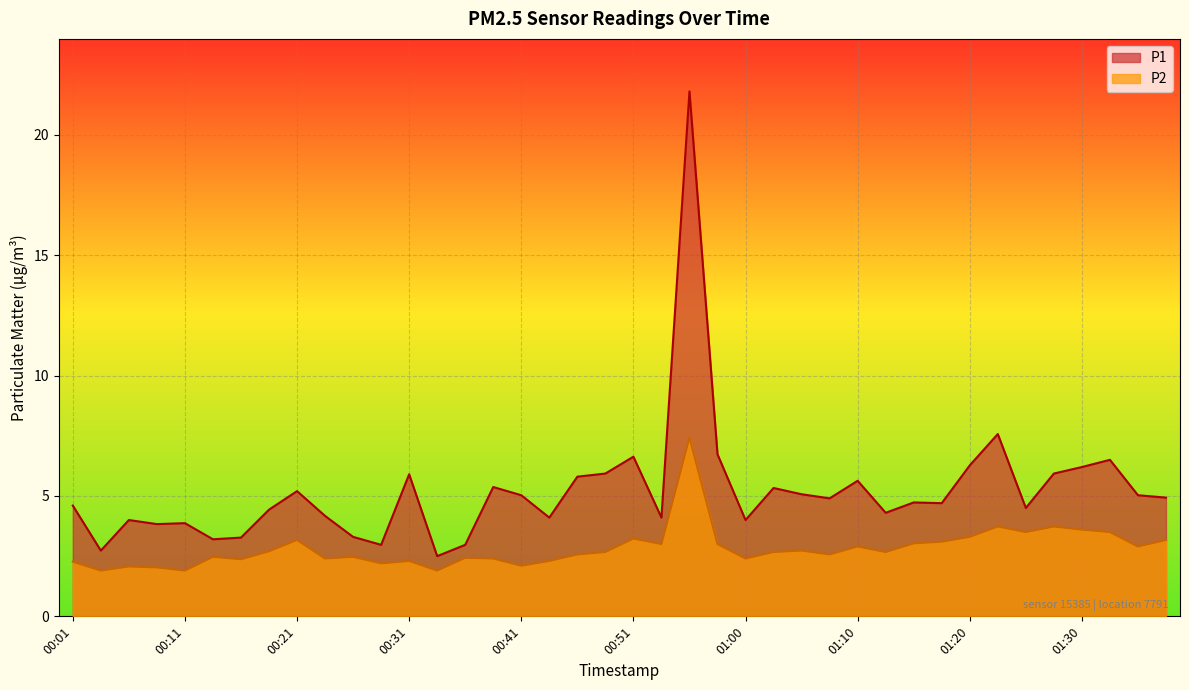

What is the difference between the maximum and minimum values in the P1 series?

19.3